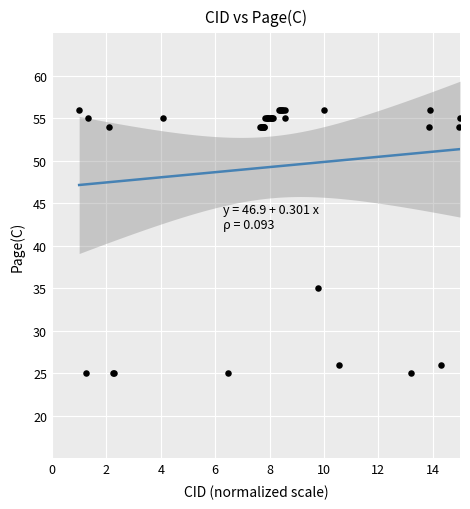

What Y value in the scatter plot is closest to 40?

35